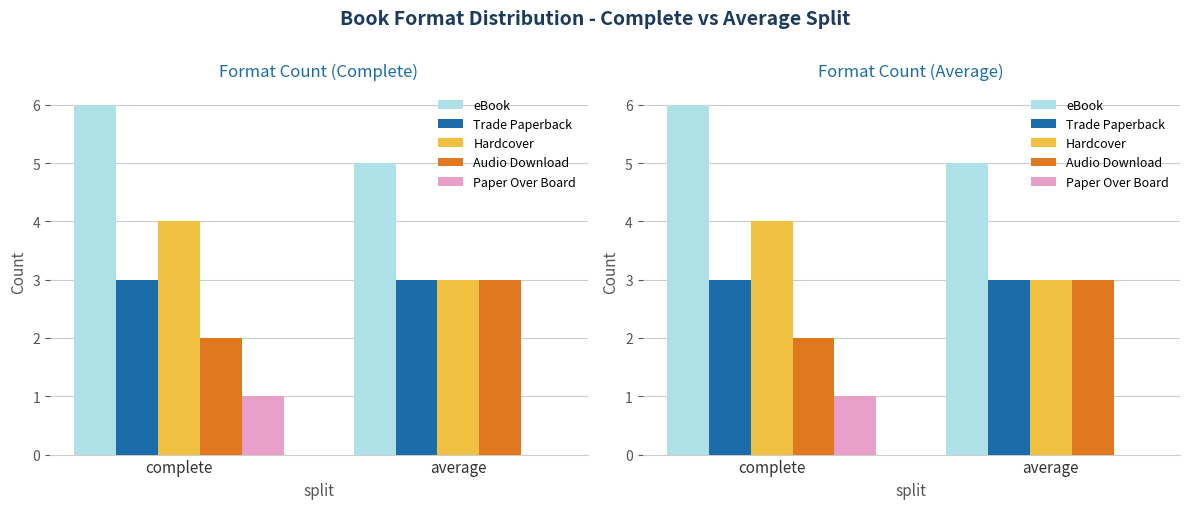

Is it true that eBook equals 6 at complete?

True